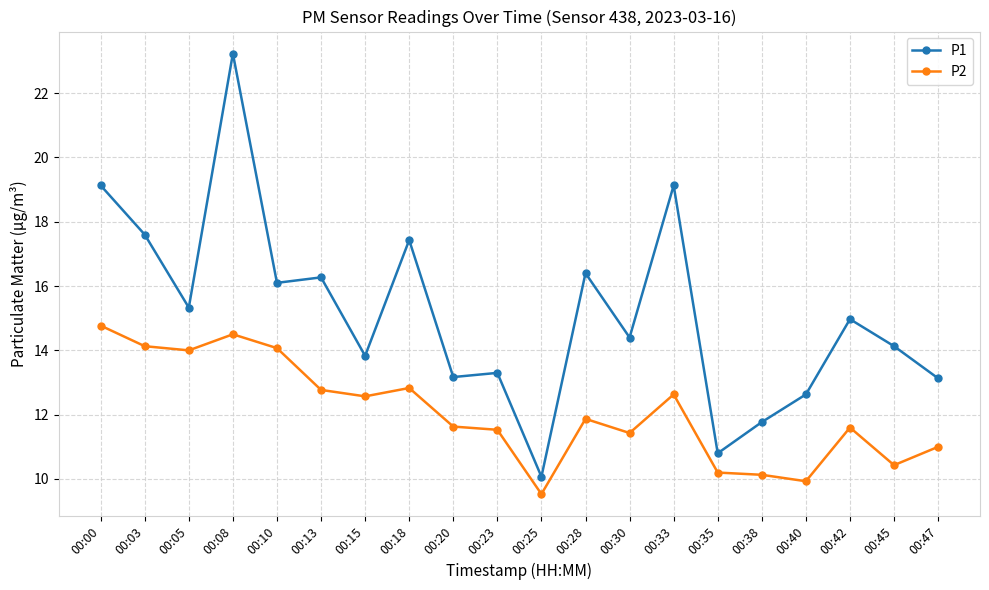

Which label corresponds to the largest value in the chart?

00:08